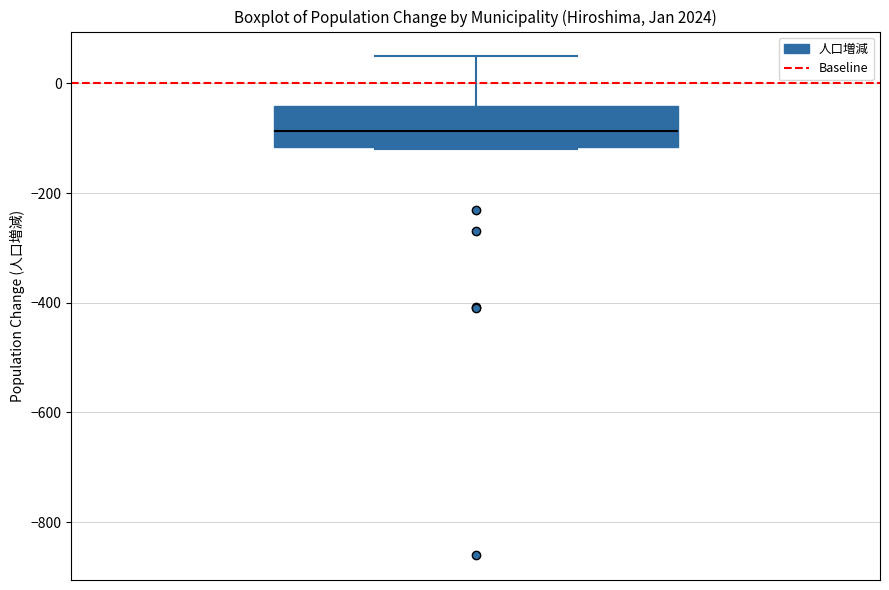

Where does the median line of the box sit on the y-axis? The values are not printed on the chart, so give them approximately, as read against the axis.

-80